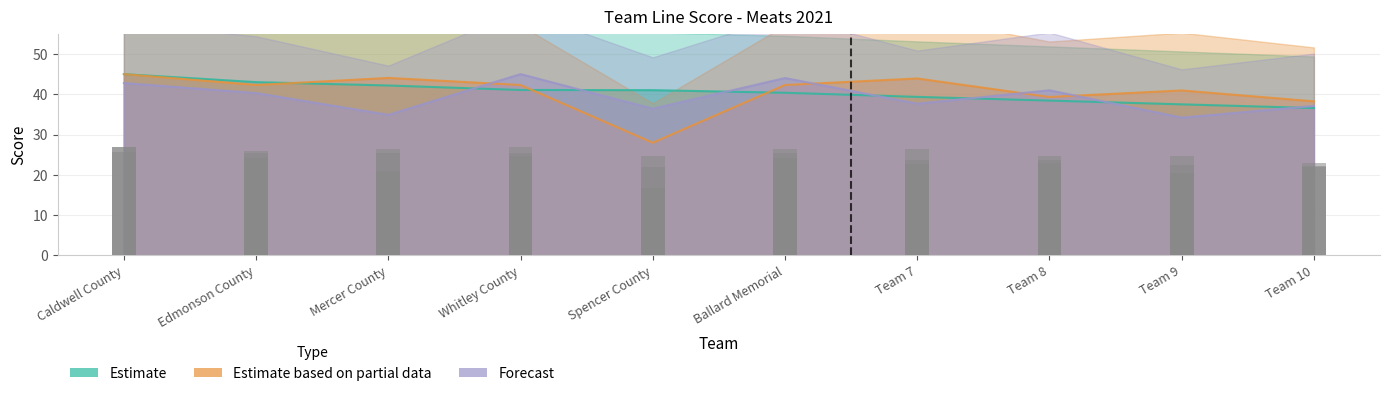

What is the smallest value displayed?

21.9